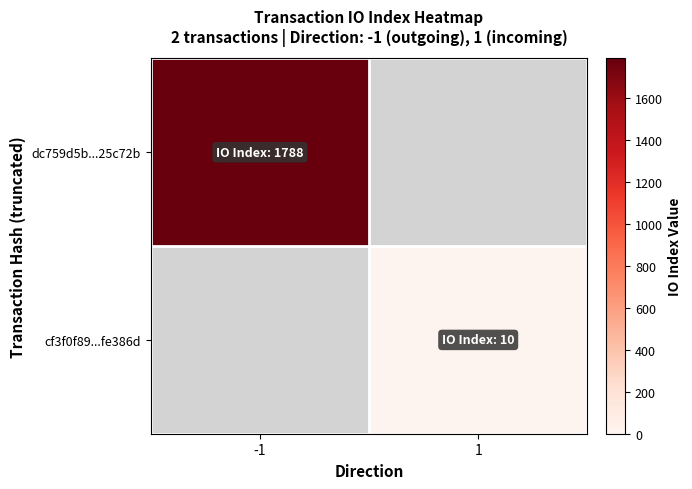

Which has a higher value, 1 or -1?

-1